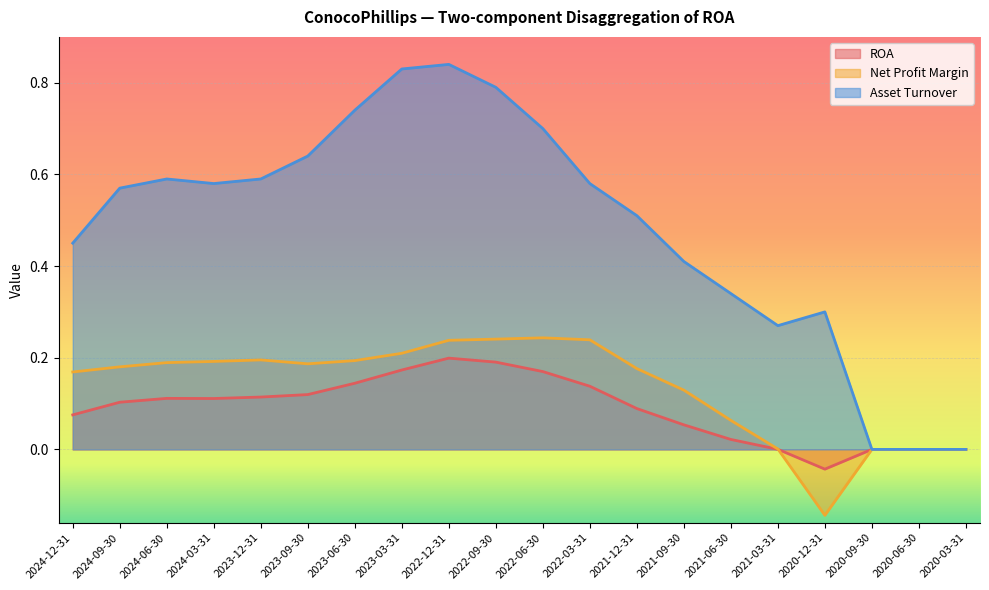

What is the average value of the Asset Turnover series?

0.5